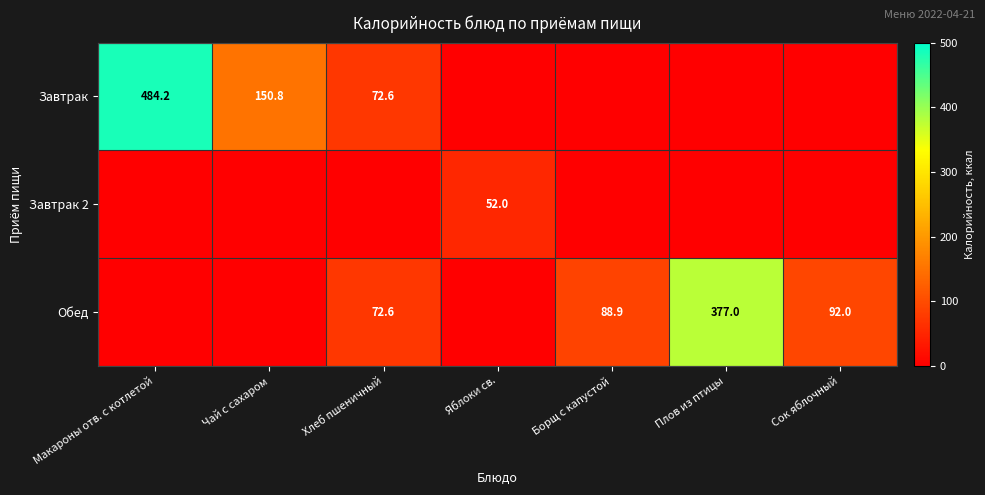

What is the maximum value shown in the chart?

484.2